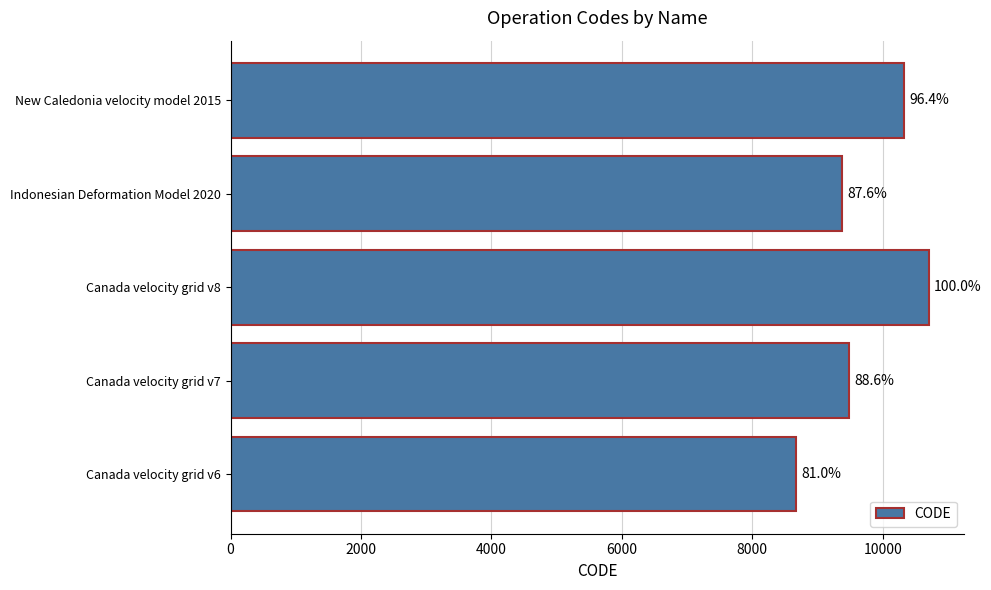

What is the smallest value displayed?

8676